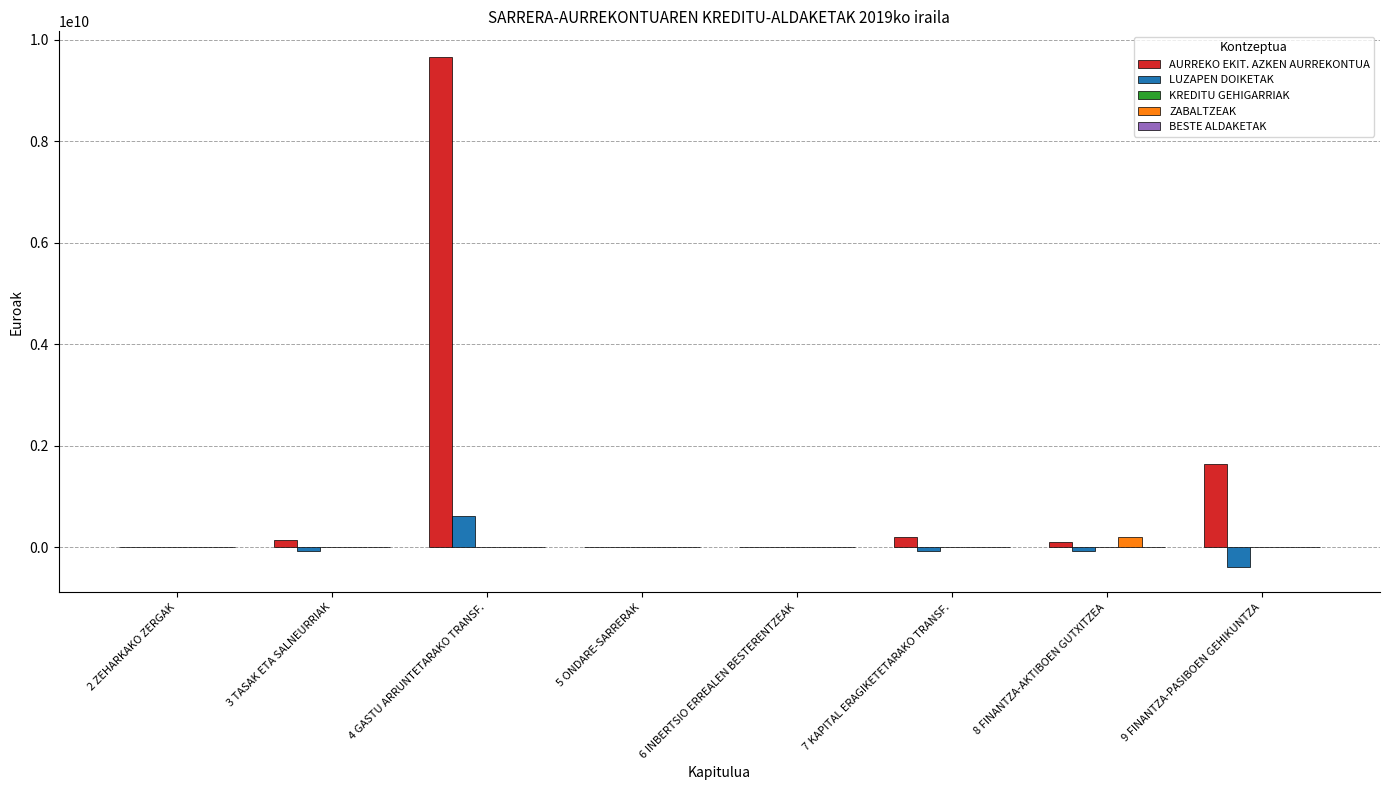

How many categories are shown in the chart?

8